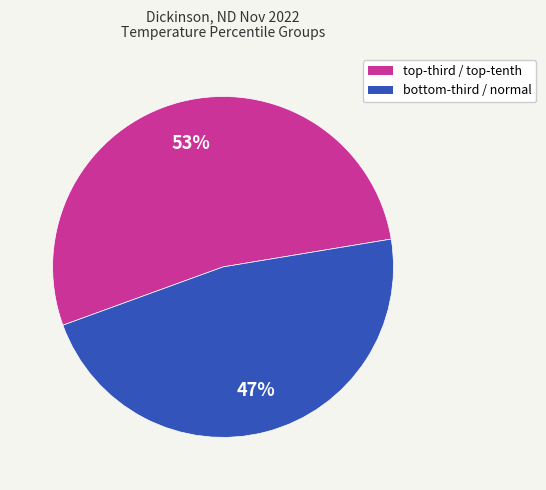

What is the largest slice in the pie chart?

top-third / top-tenth